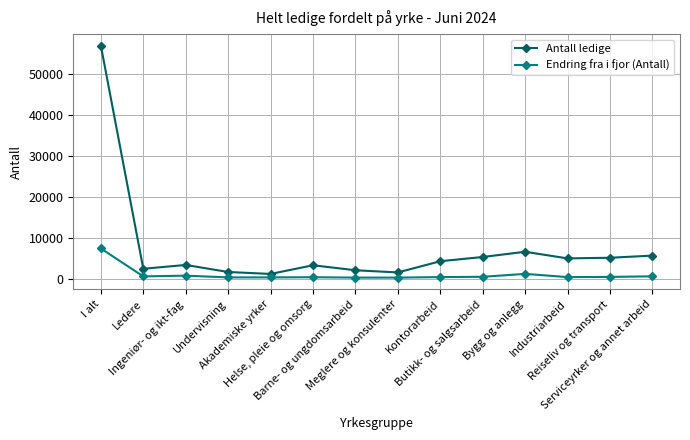

Is it true that Antall ledige equals 2419 at Ledere?

True